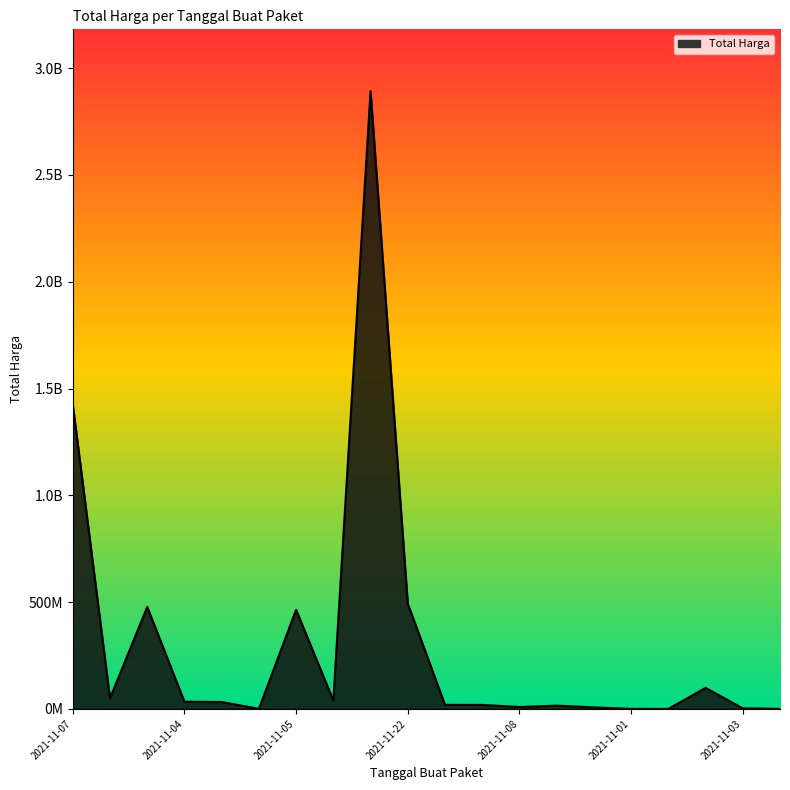

What is the label of the 5th point from the left?

2021-11-04